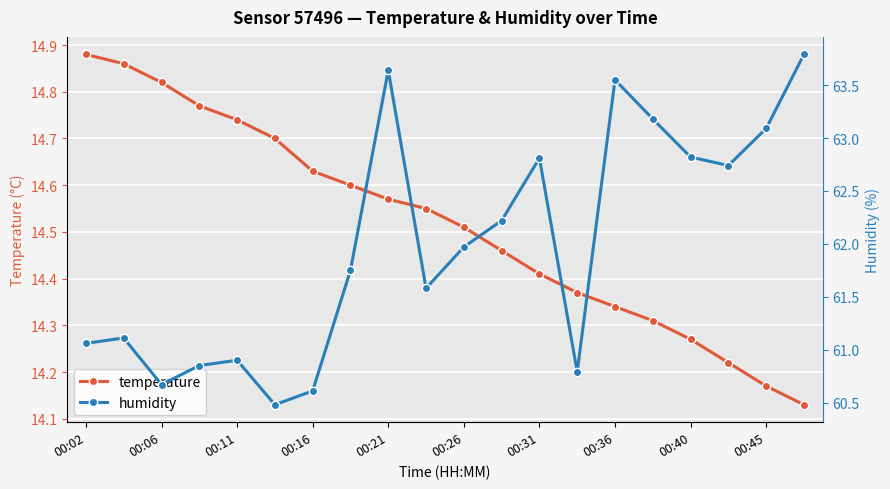

Is it true that temperature equals 6.3 at 00:11?

False